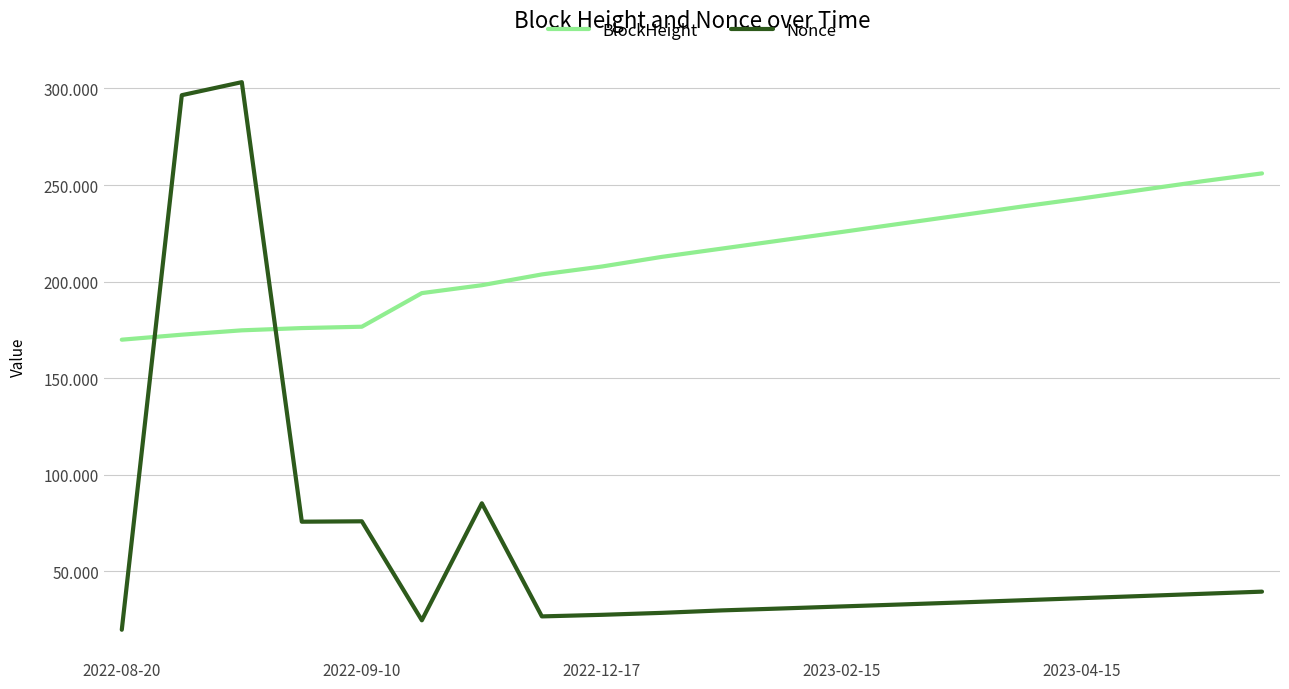

Is this an area chart (filled region under the line)?

No